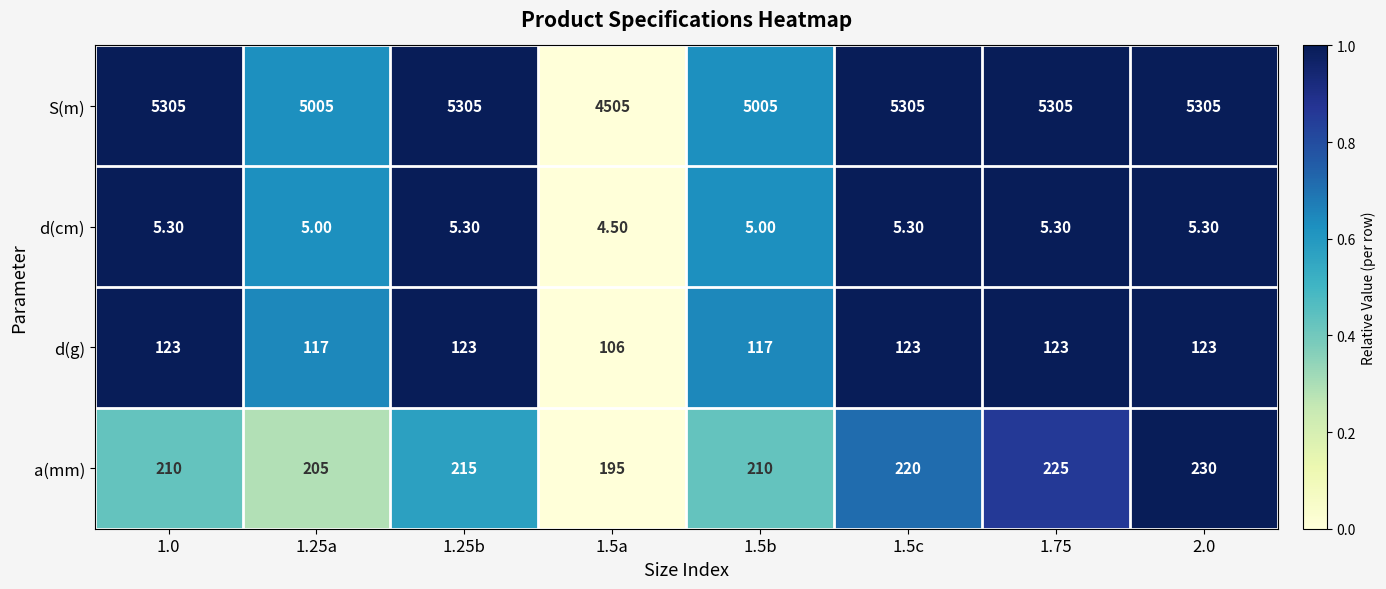

What is the difference between the maximum and second lowest values in the a(mm) series?

25.0